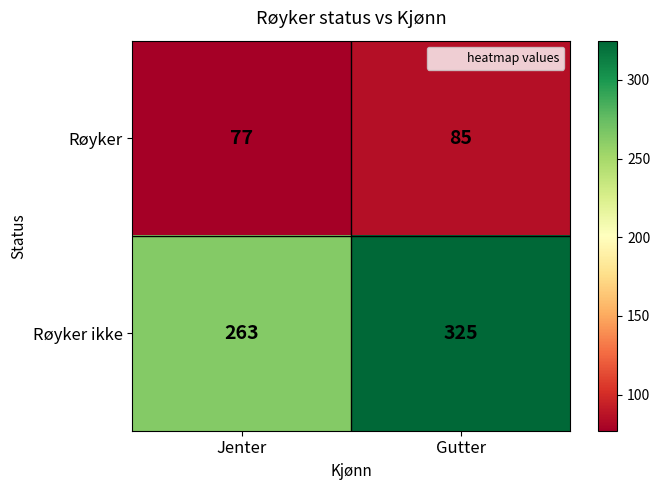

Which category has the highest value in the Røyker series?

Gutter